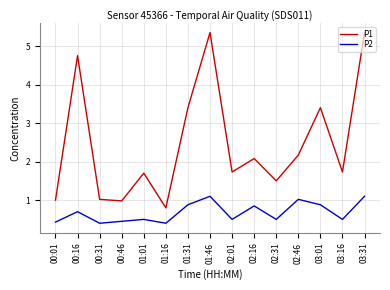

Read the P1 value at 03:16.

1.7